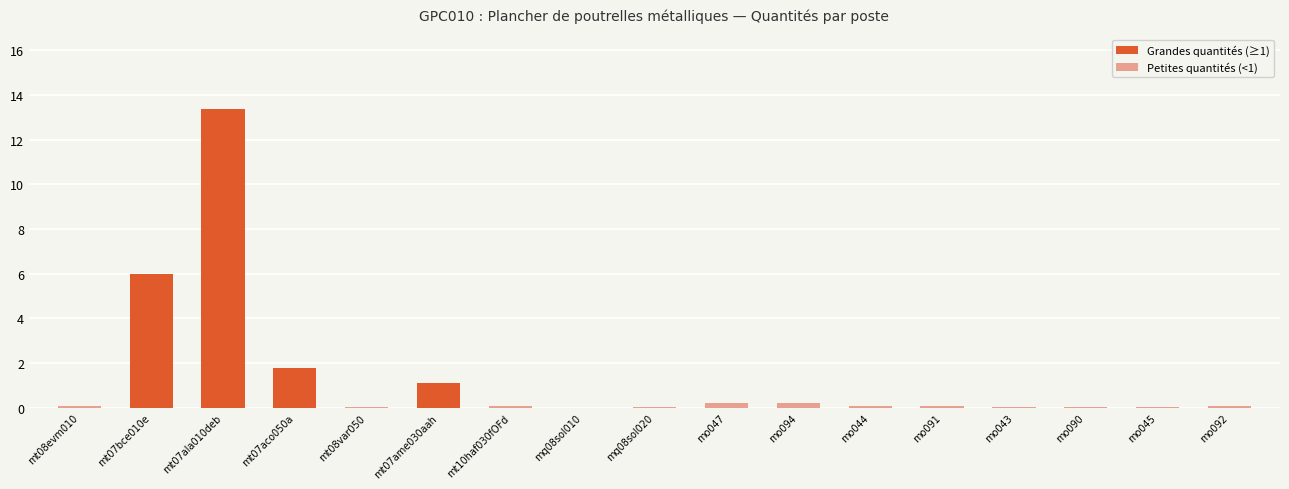

What is the label of the 9th bar from the right?

mq08sol020